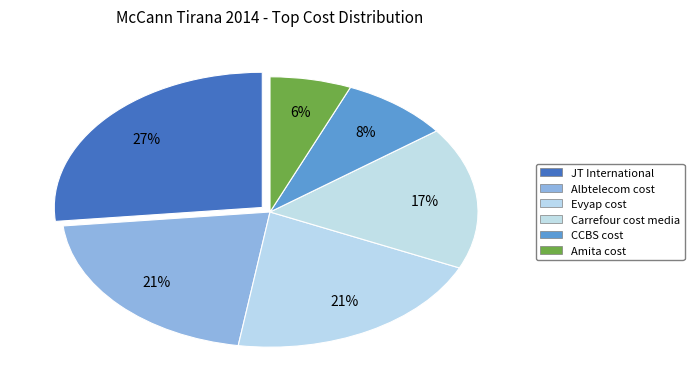

How many slices are in this pie chart?

6